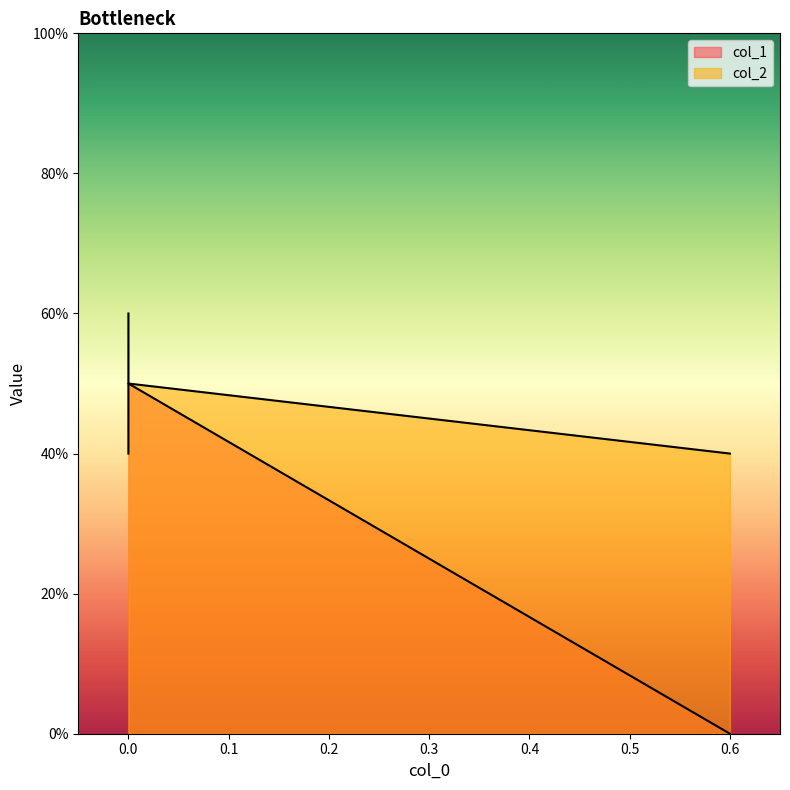

Count the number of data series in this chart.

2